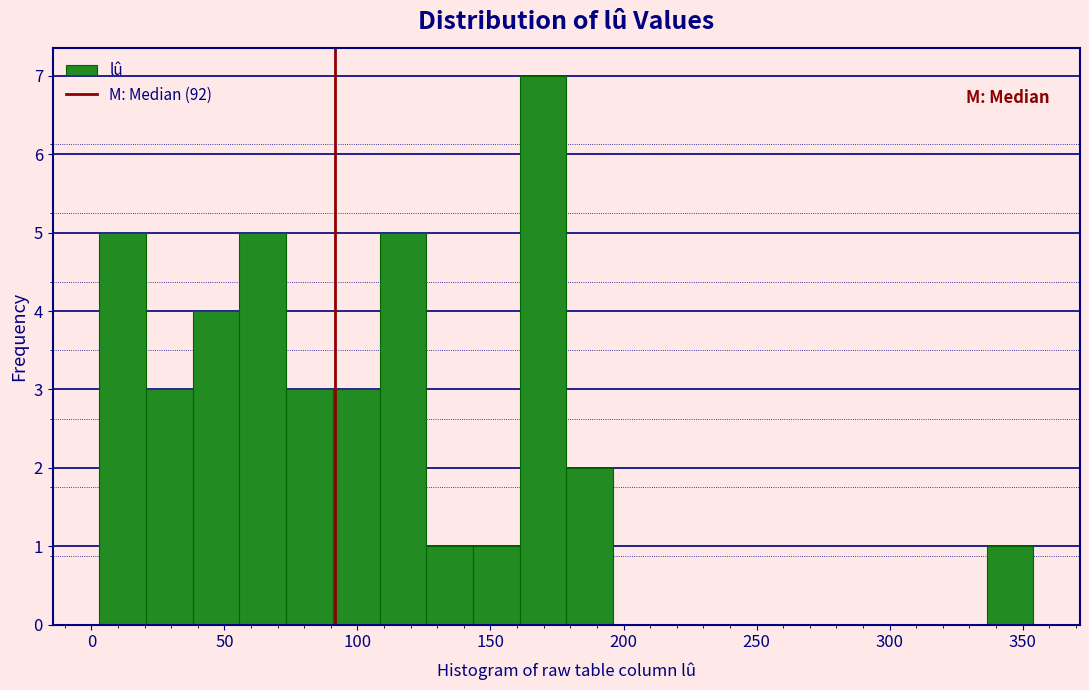

Read against the x-axis, roughly where is the centre of the tallest bar?

170